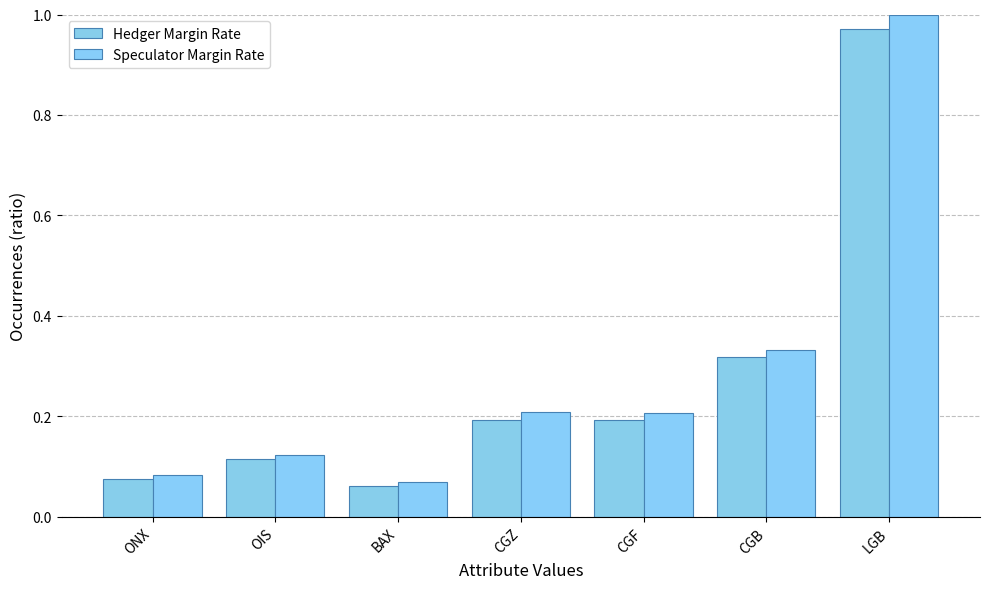

At which category is the sum across all series the highest?

LGB